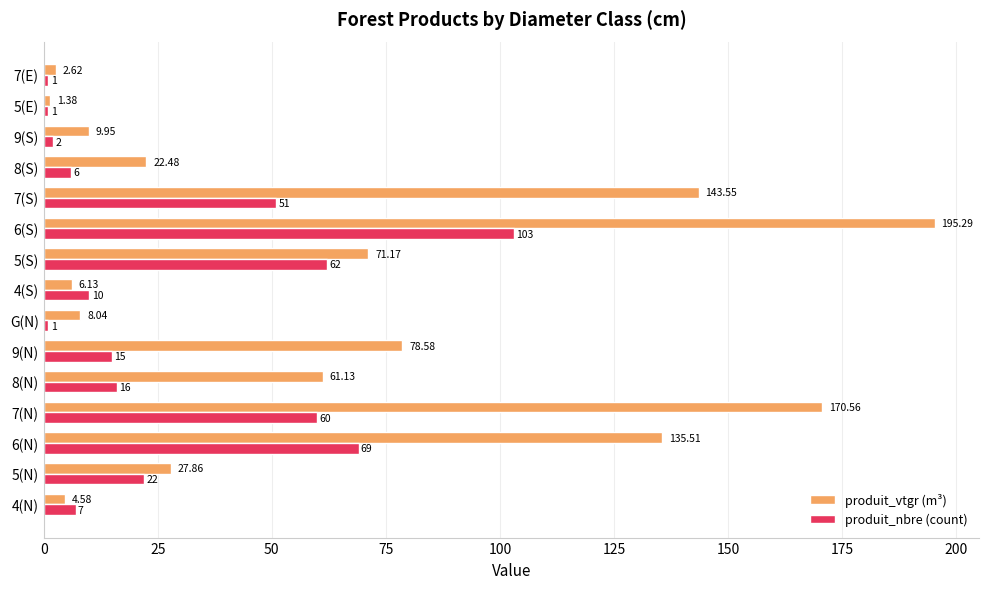

What are all the series names shown in the legend?

produit_vtgr (m³), produit_nbre (count)